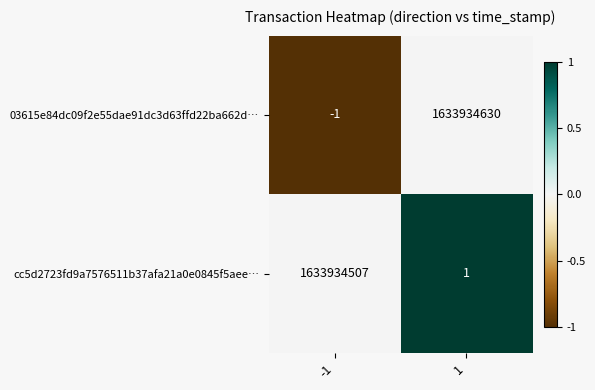

Between -1 and 1, which series saw the biggest shift?

03615e84dc09f2e55dae91dc3d63ffd22ba662d…